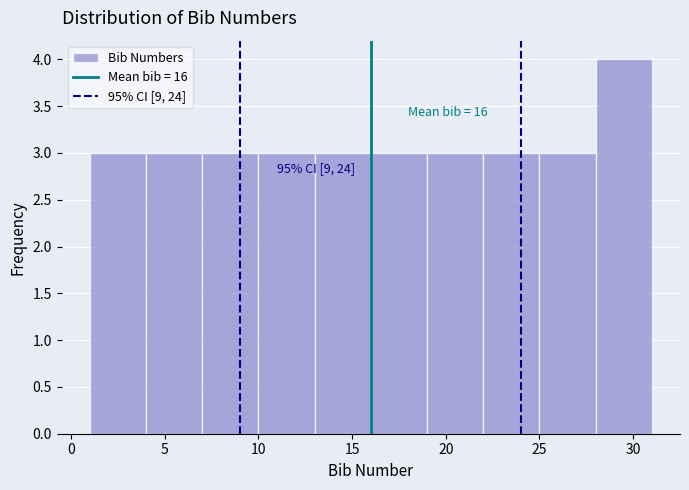

Over which range of the x-axis is the bar tallest?

28 to 31